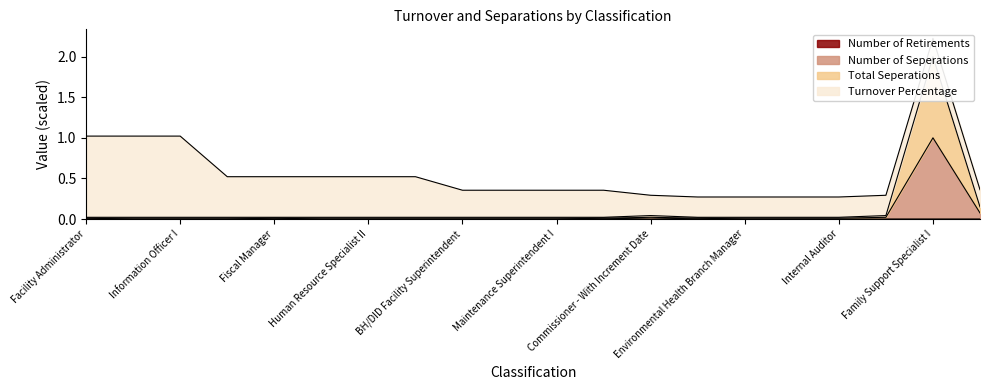

What position from the right is Life Safety Code Inspector?

11